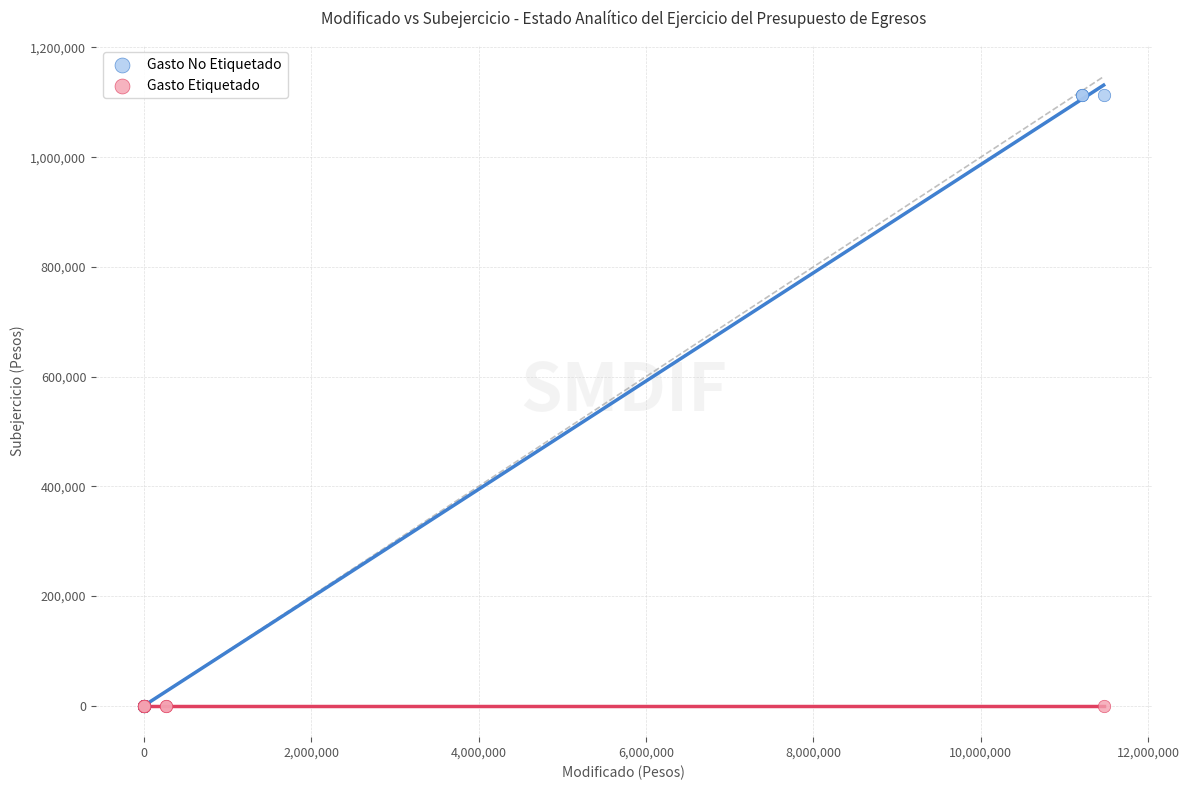

Which series reaches the maximum Y coordinate?

Gasto No Etiquetado